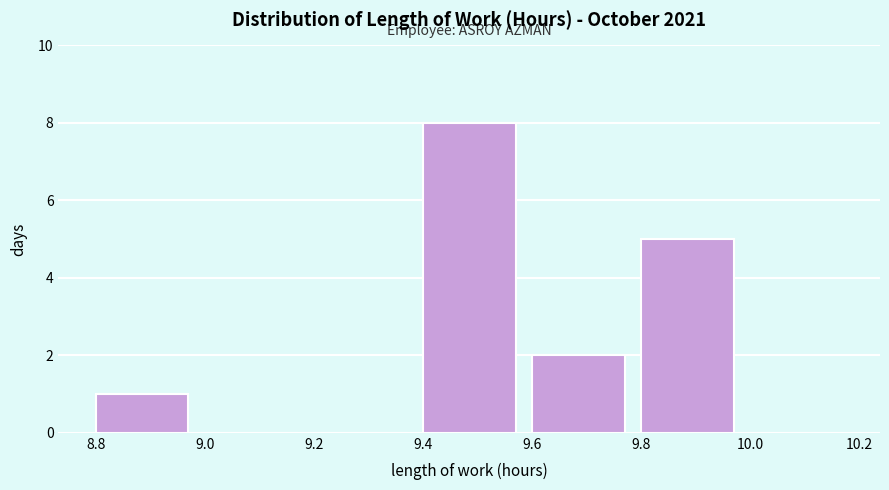

Reading left to right, list every bar in this chart as the range it spans on the x-axis followed by its height. The values are not printed on the chart, so give them approximately, as read against the axis.

8.8 to 9.0: 1
9.0 to 9.2: 0
9.2 to 9.4: 0
9.4 to 9.6: 8
9.6 to 9.8: 2
9.8 to 10.0: 5
10.0 to 10.2: 0